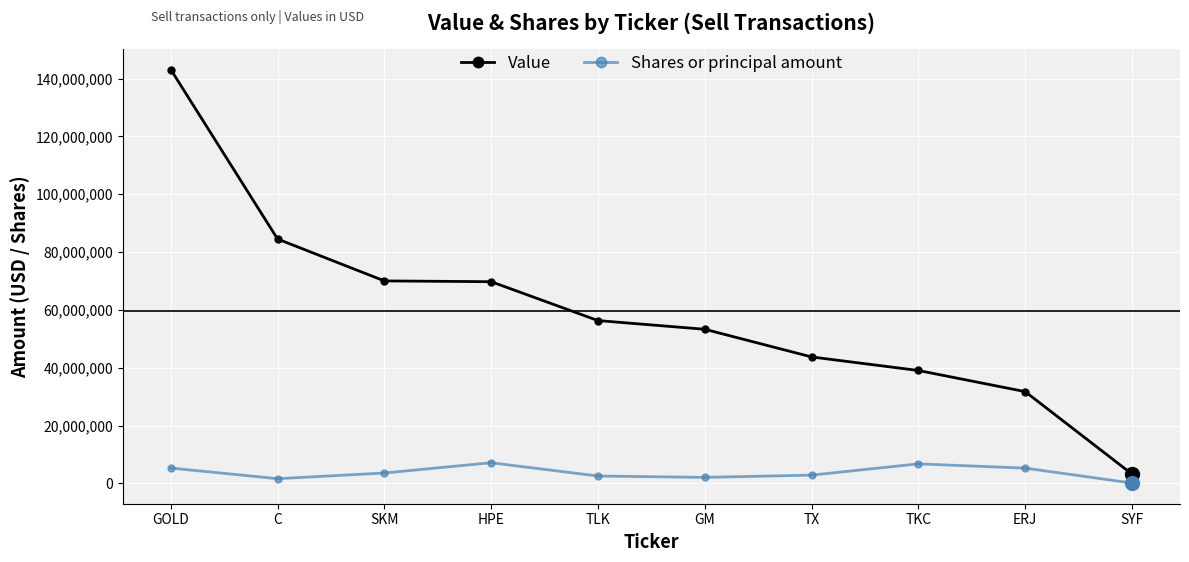

What is the sum of all Value values?

594844000